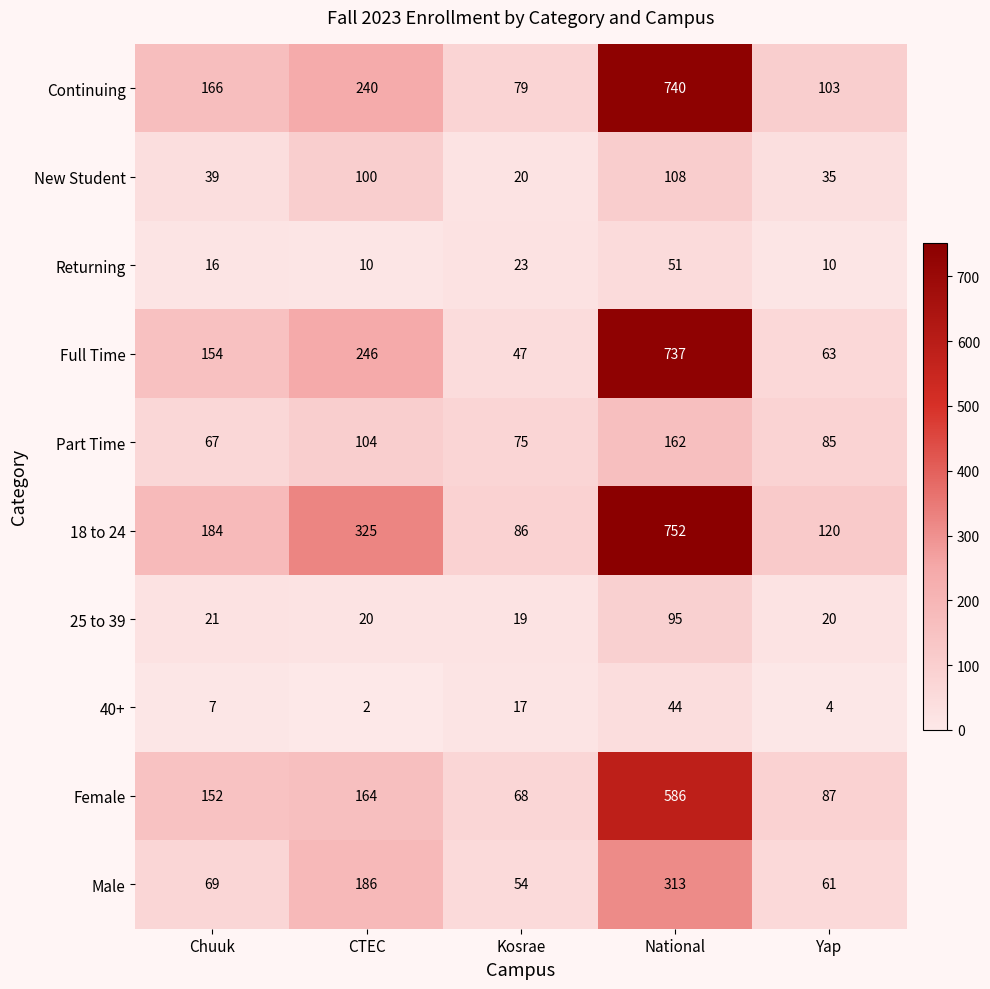

What is the highest value of the Full Time series?

737